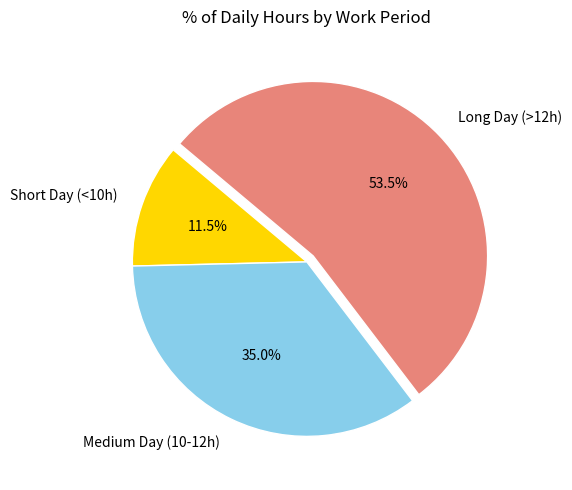

Does any single category account for the majority?

Yes